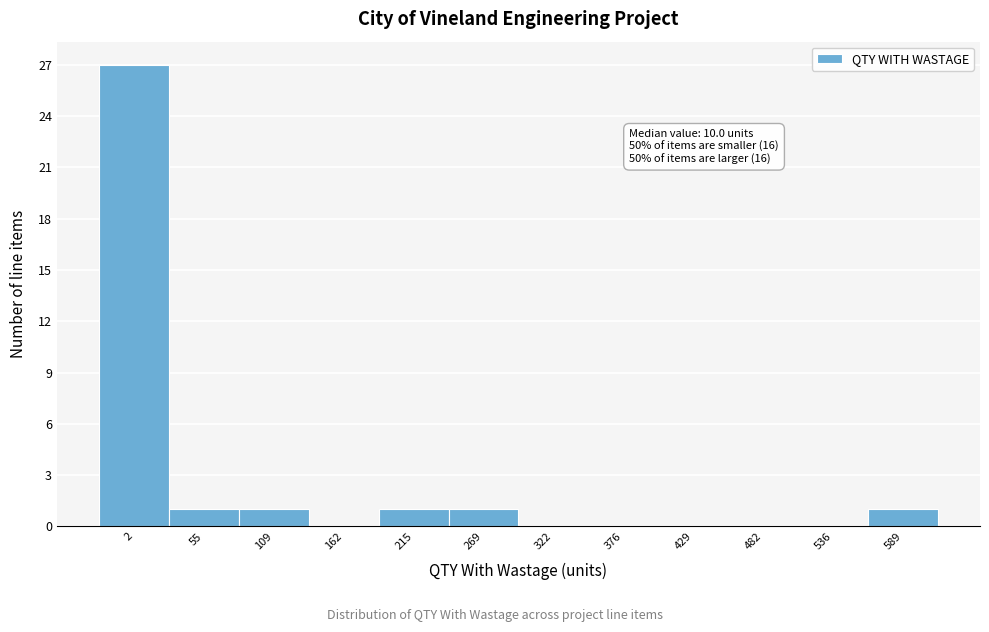

Reading left to right, what are all the values shown in this chart?

2=27	55=1	109=1	162=0	215=1	269=1	322=0	376=0	429=0	482=0	536=0	589=1